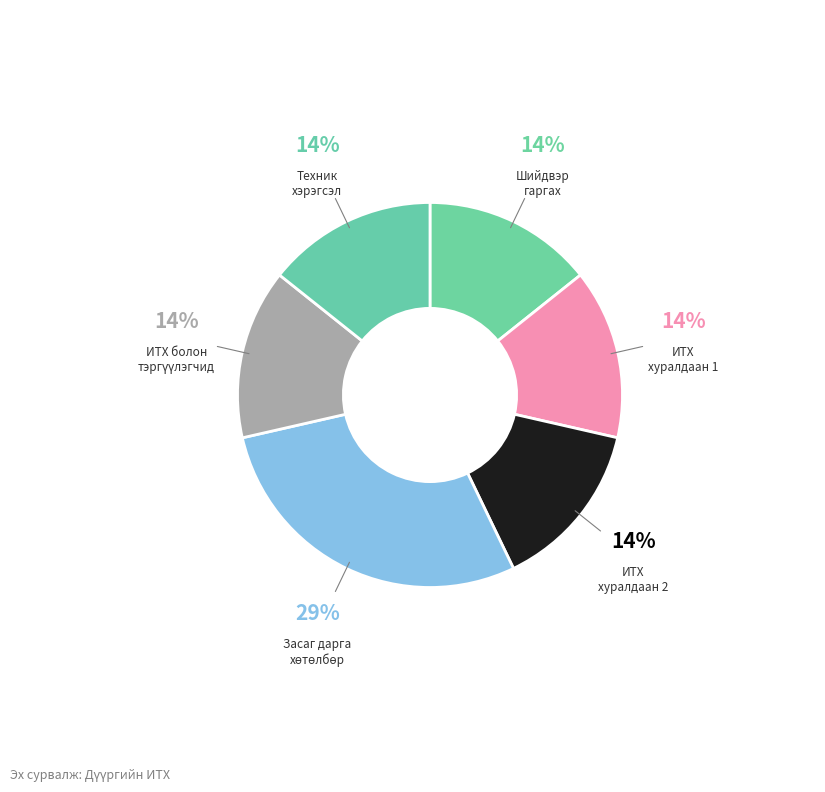

Count the number of slices in the pie.

6